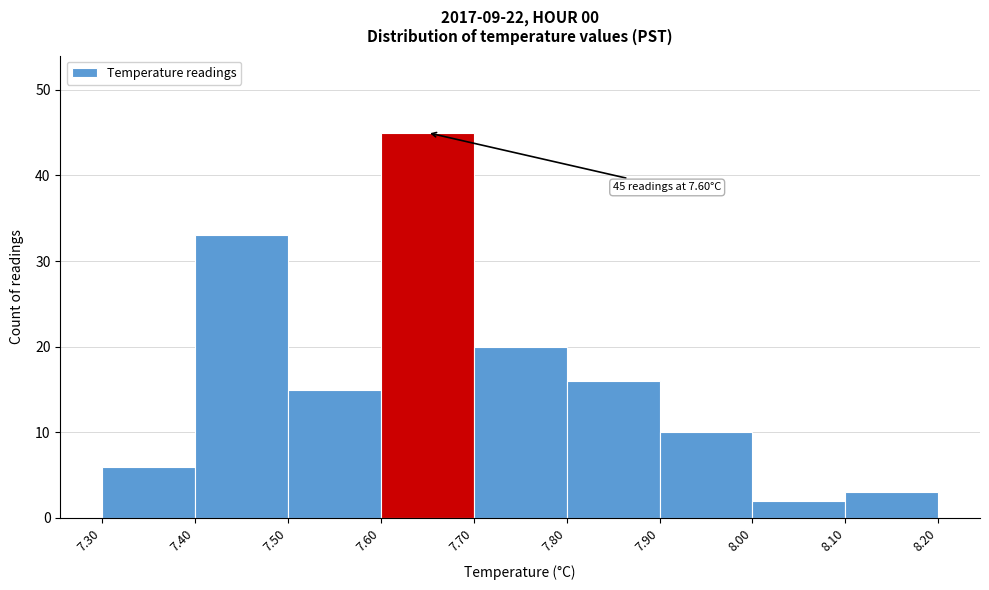

Over which range of the x-axis is the bar tallest?

7.60 to 7.70